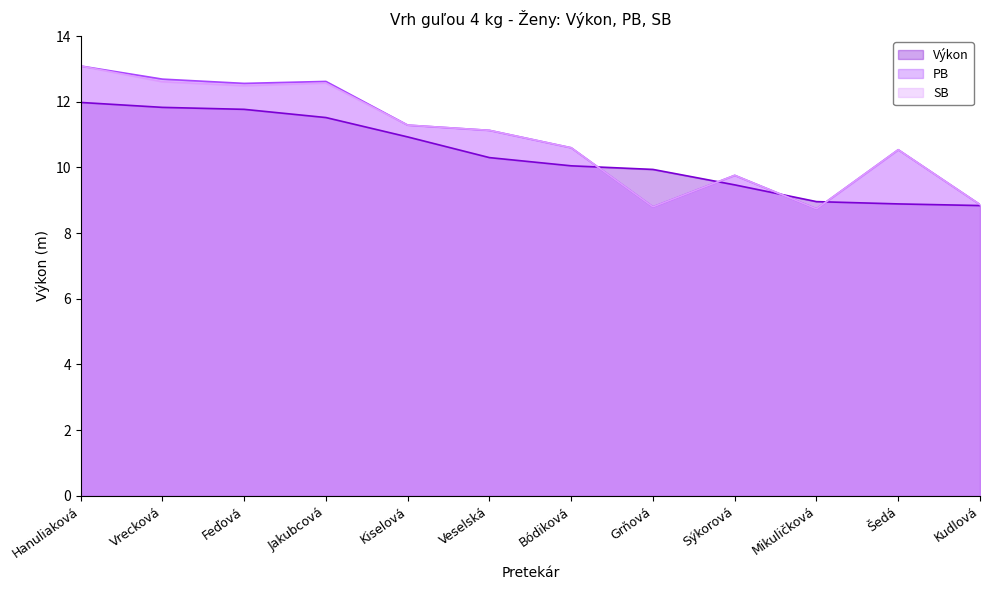

True or false: SB and PB cross at least once.

False